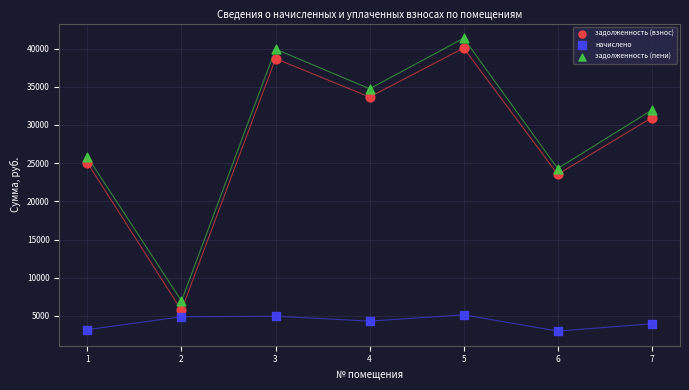

Which series has the largest Y range (max minus min)?

задолженность (пени)